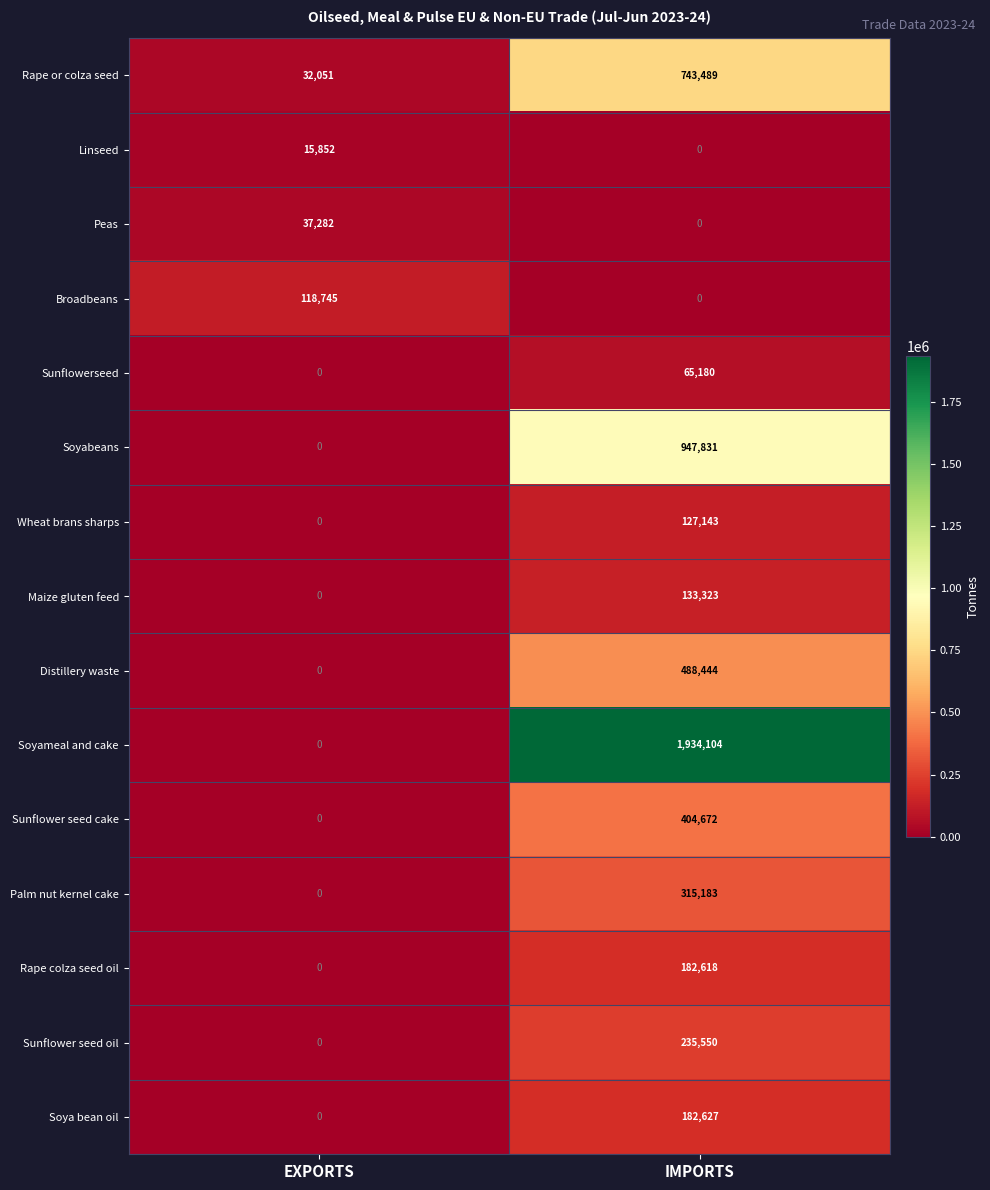

What is the difference between the Rape or colza seed values at EXPORTS and IMPORTS?

711438